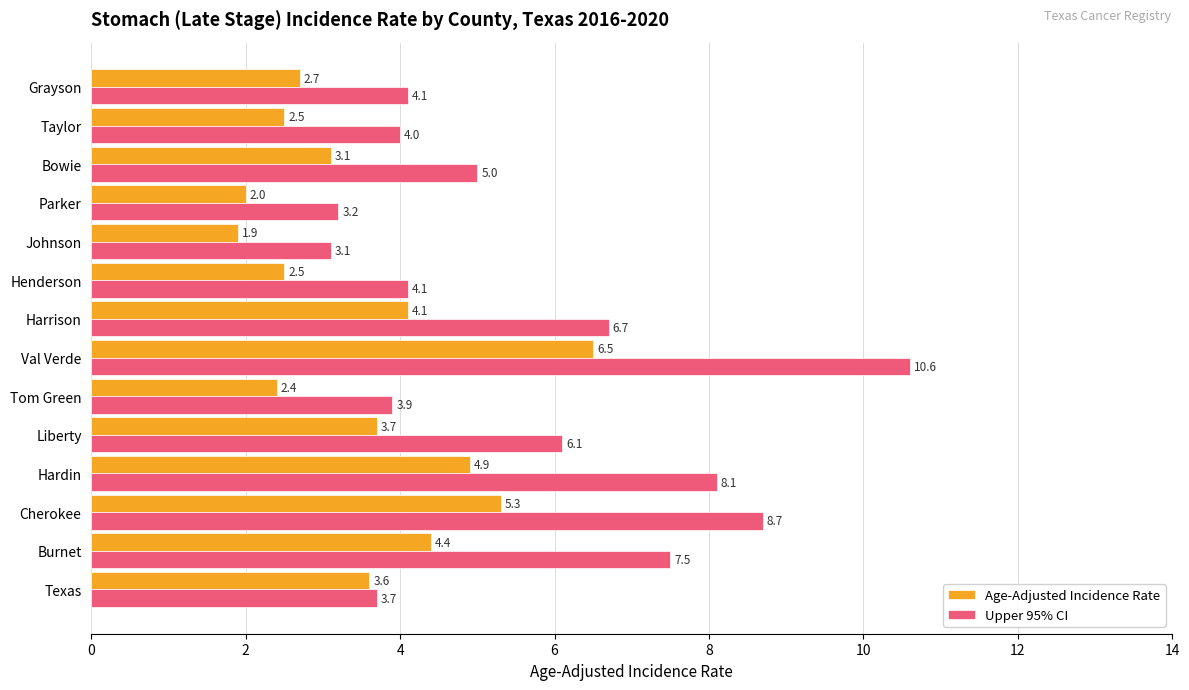

What is the approximate value of Upper 95% CI at Tom Green?

3.9